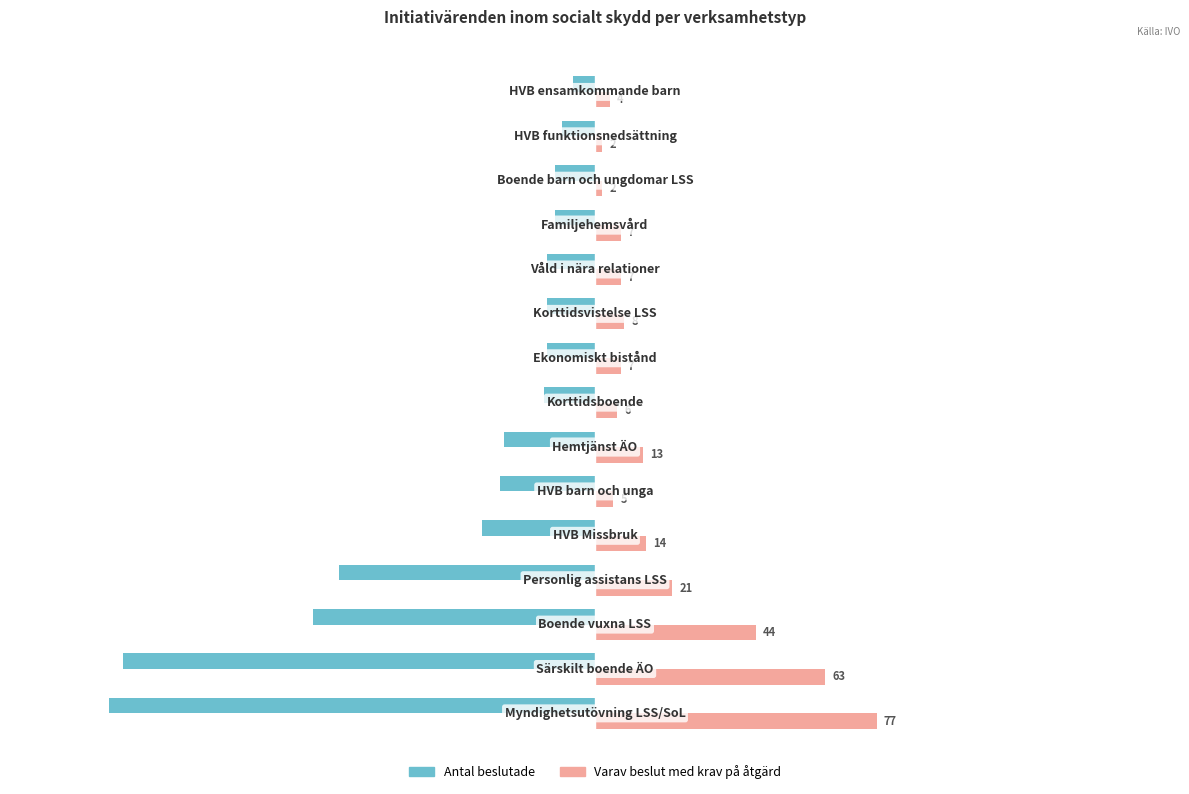

What is the average value of the Varav beslut med krav på åtgärd series?

19